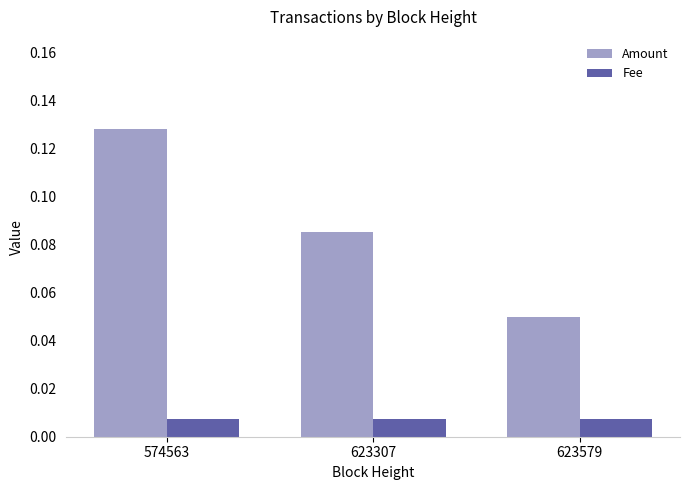

Does the chart contain any negative values?

No